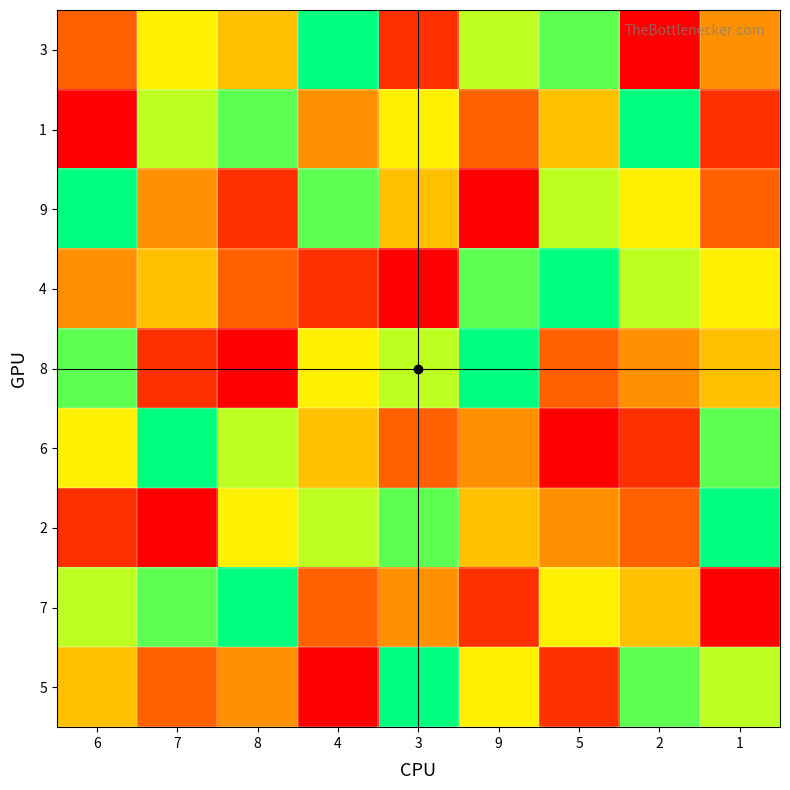

How many distinct data groups are displayed?

9